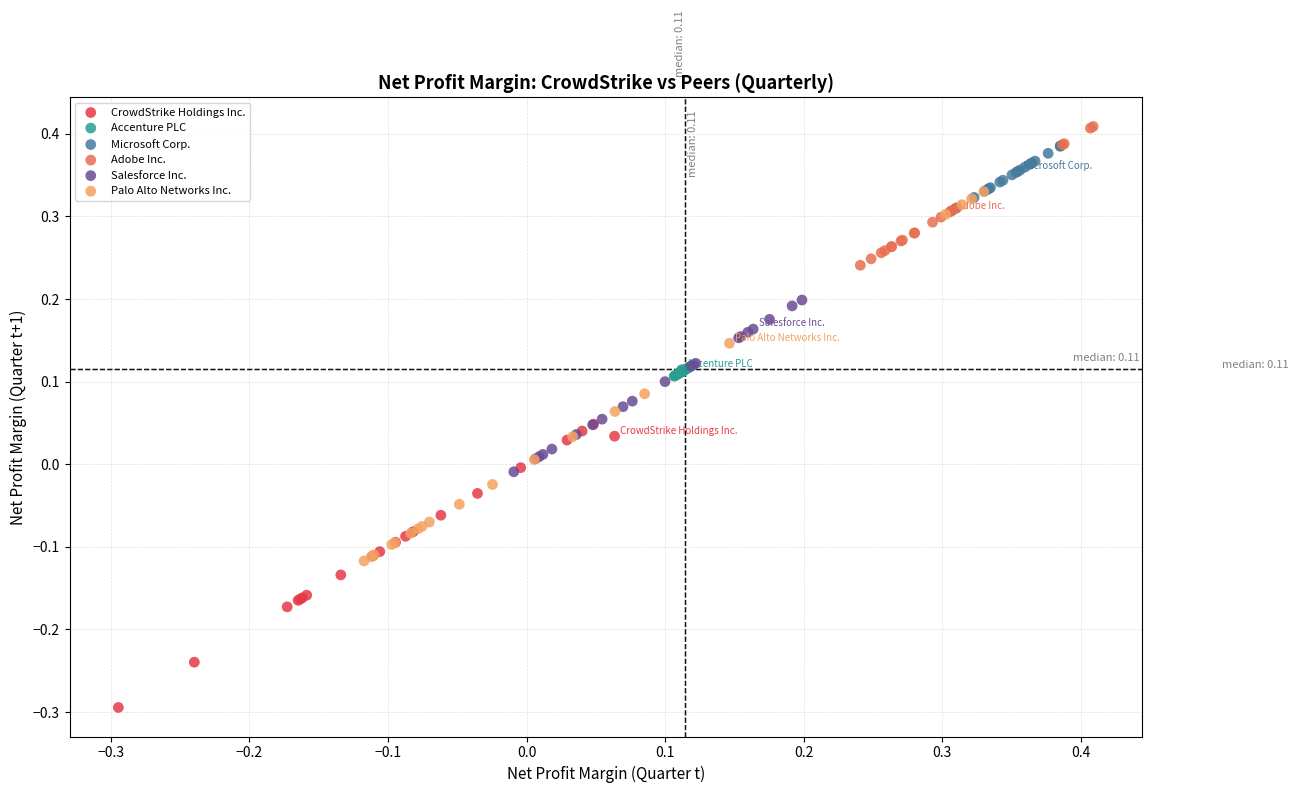

Which series reaches the minimum Y coordinate?

CrowdStrike Holdings Inc.